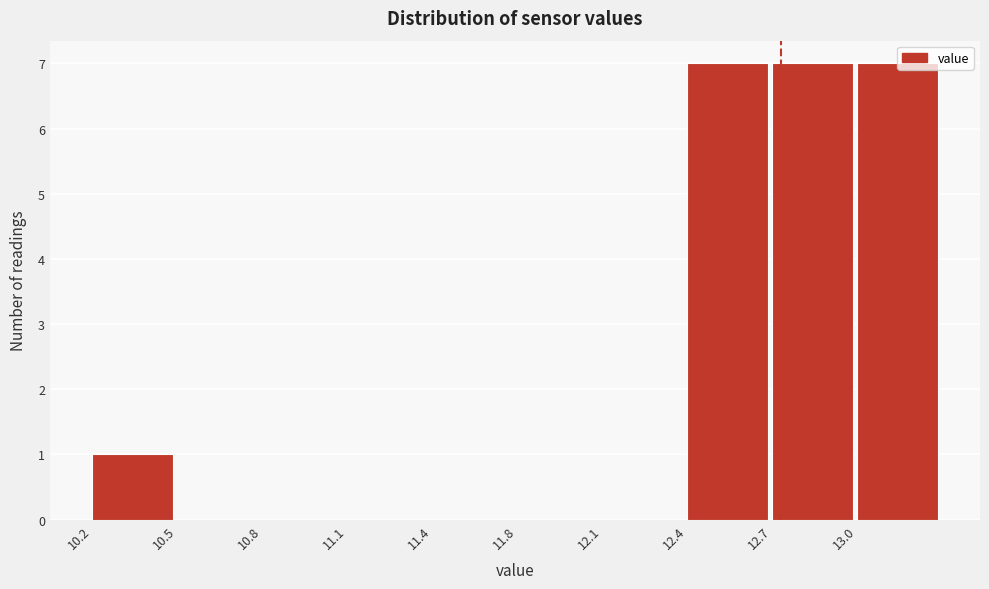

Reading right to left, extract all data points from this chart.

13.0=7	12.7=7	12.4=7	12.1=0	11.8=0	11.4=0	11.1=0	10.8=0	10.5=0	10.2=1